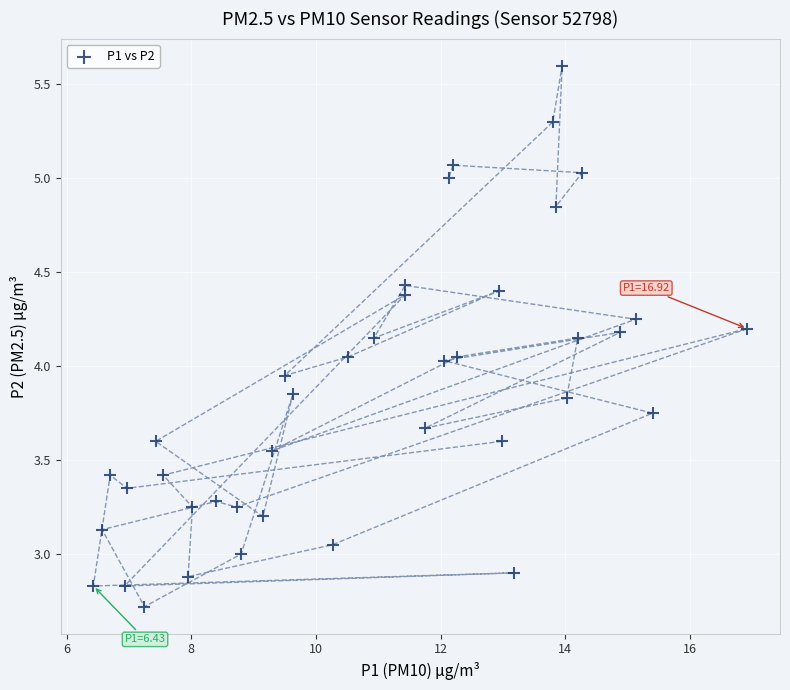

What is the range of X values (max minus min)?

10.5